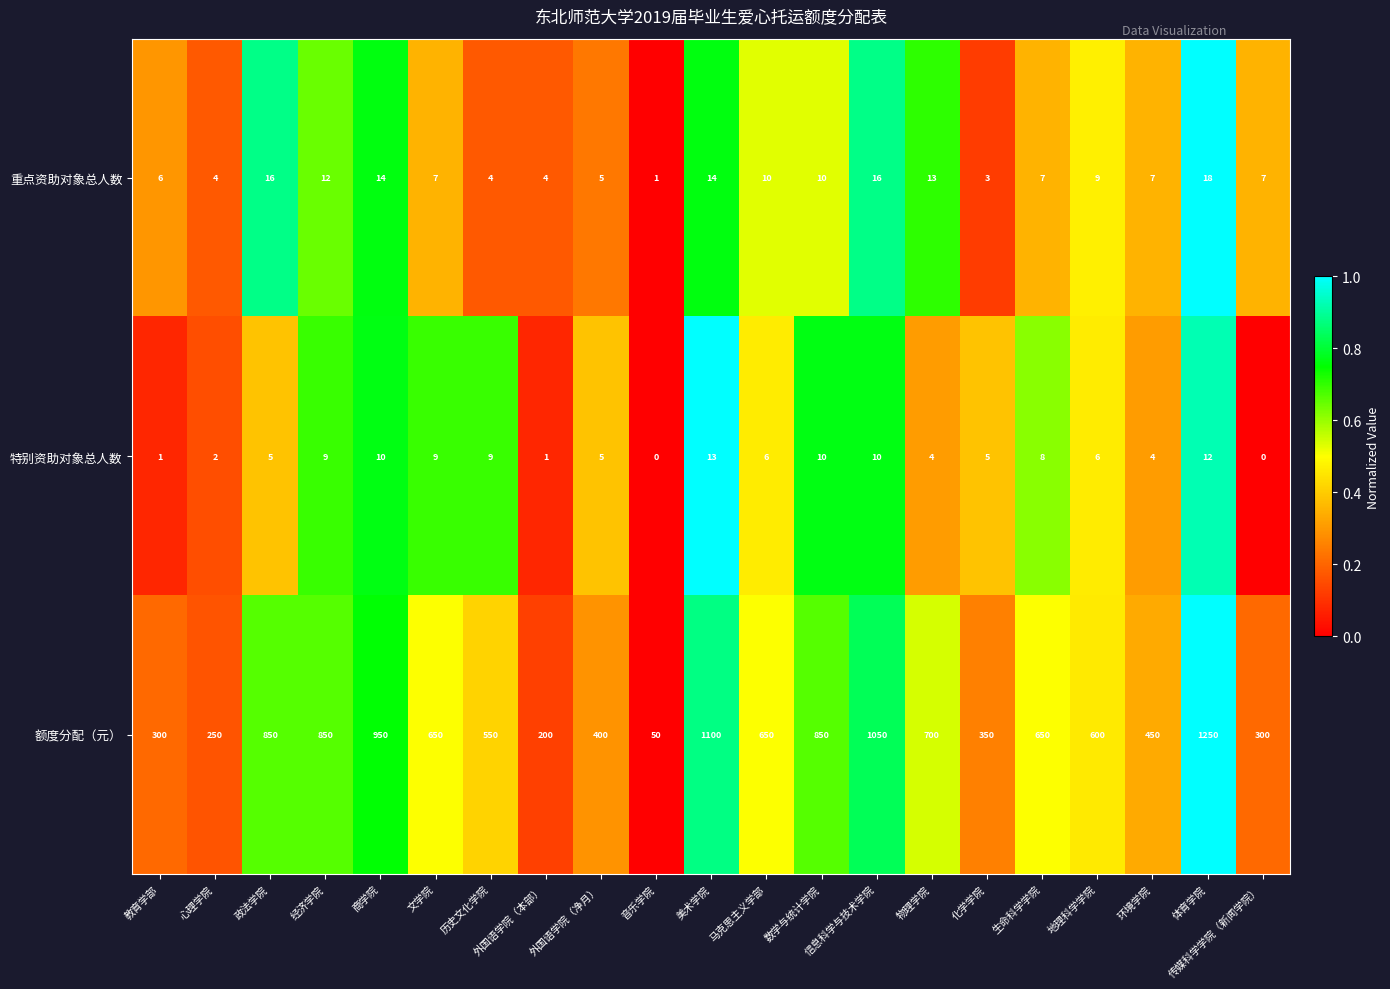

What is the highest value of the 额度分配（元） series?

1250